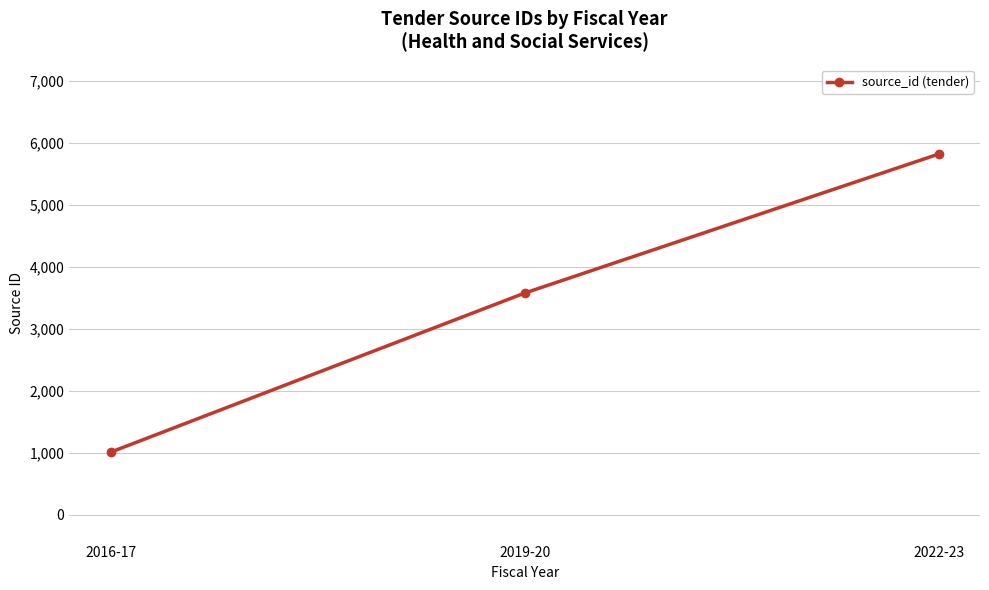

Between 2016-17 and 2022-23, which is larger?

2022-23